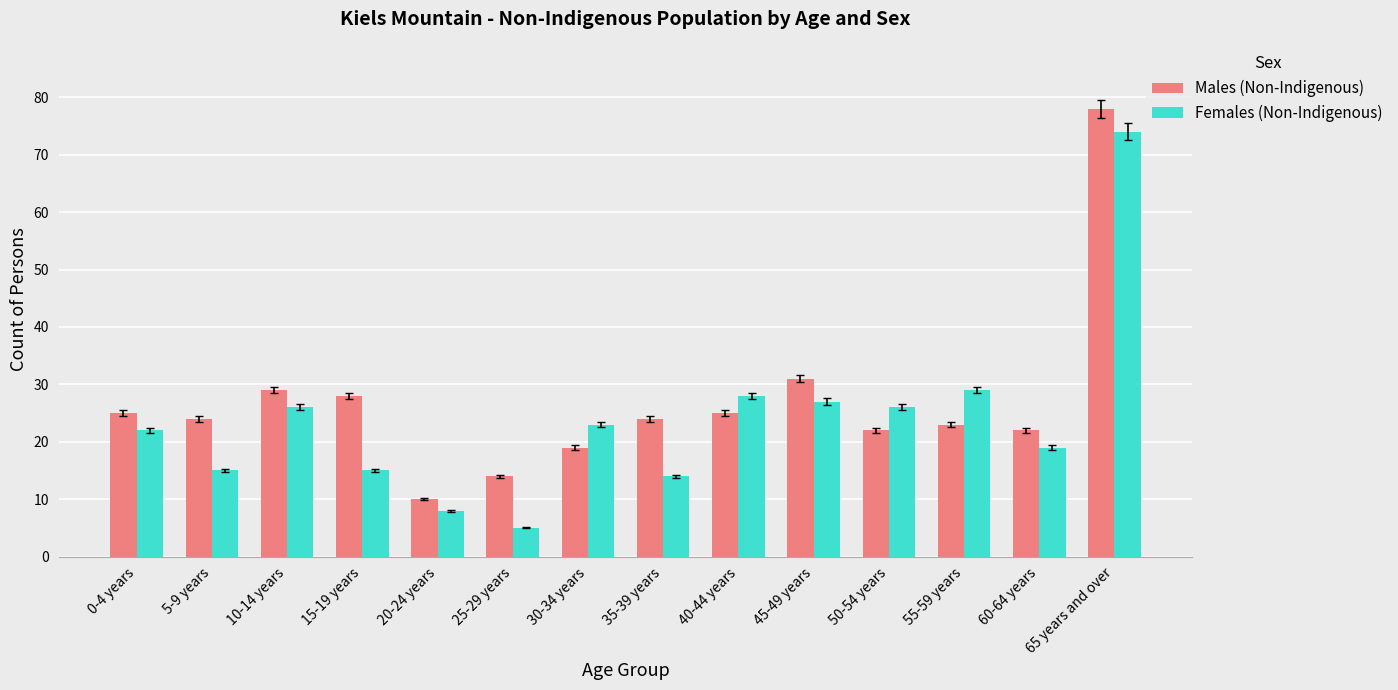

Does the chart contain stacked bars?

No